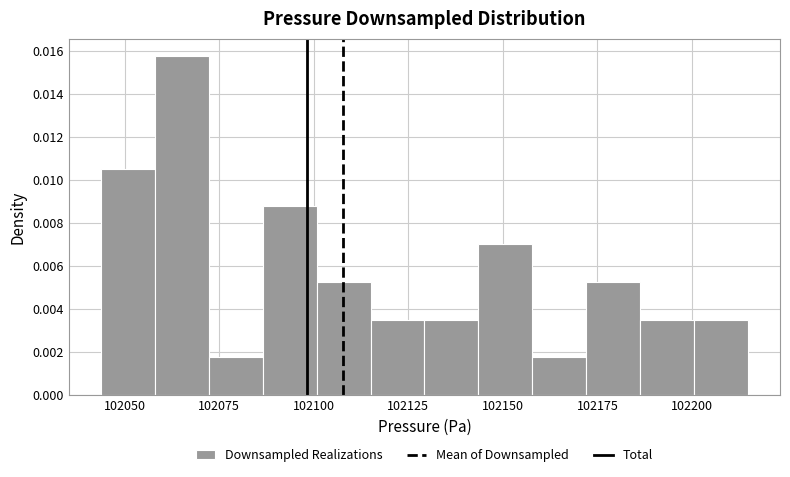

Around what value on the x-axis is the tallest bar? Give the approximate position of its centre, as read against the axis.

102065